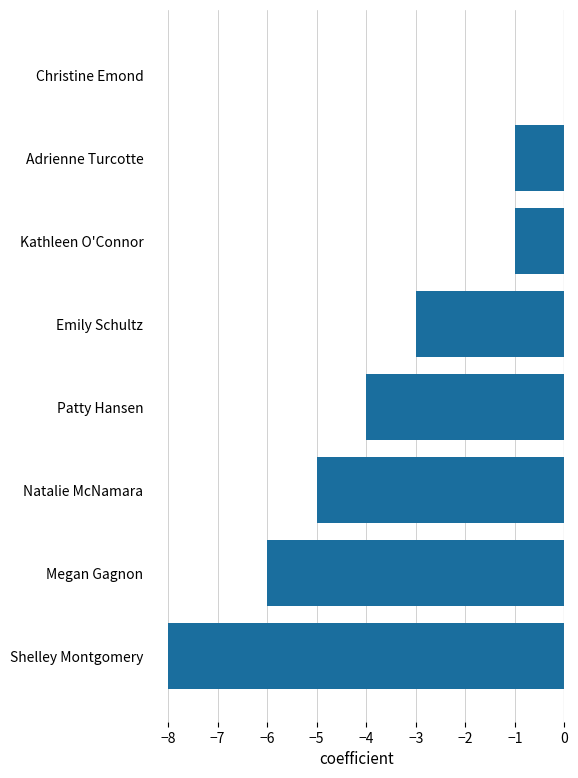

How many data points does each series have?

8